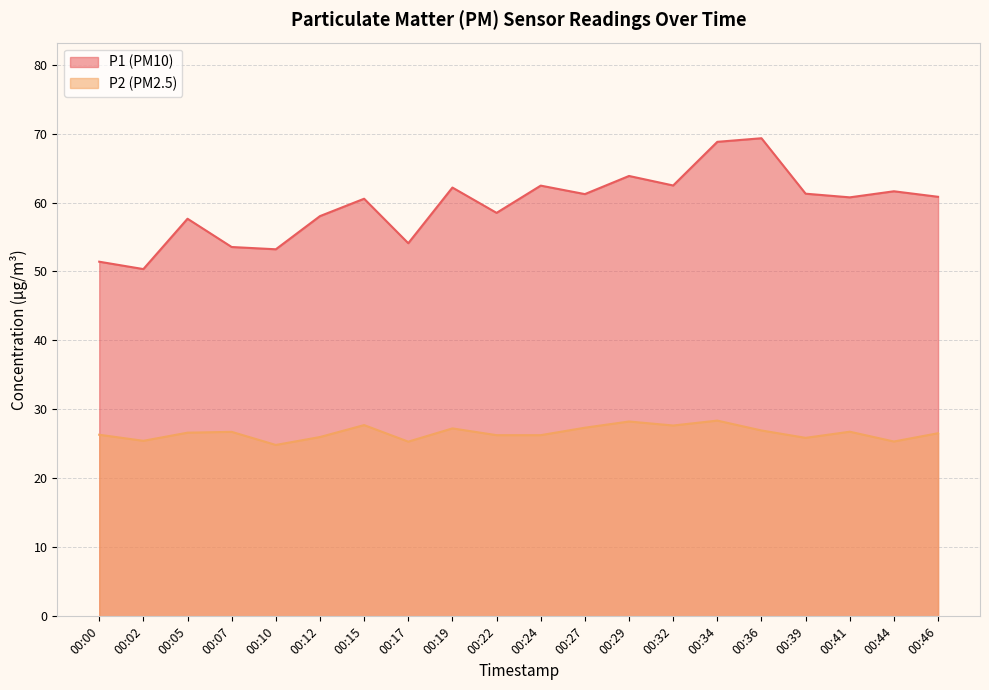

At which label does P1 first exceed 60?

00:15